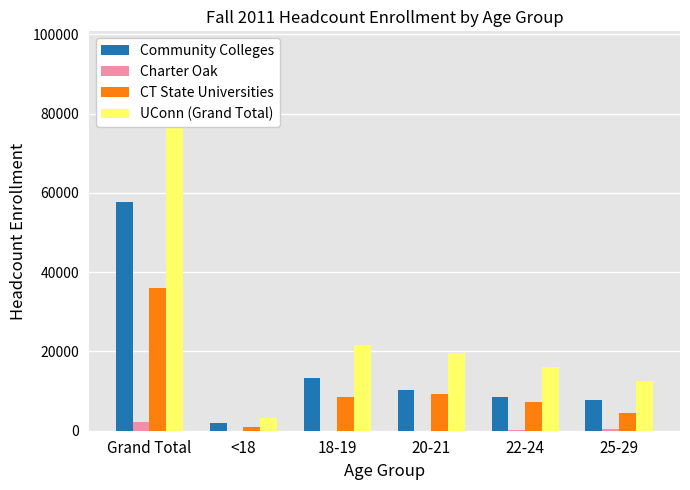

The Community Colleges series shows 3743 at 22-24. True or false?

False